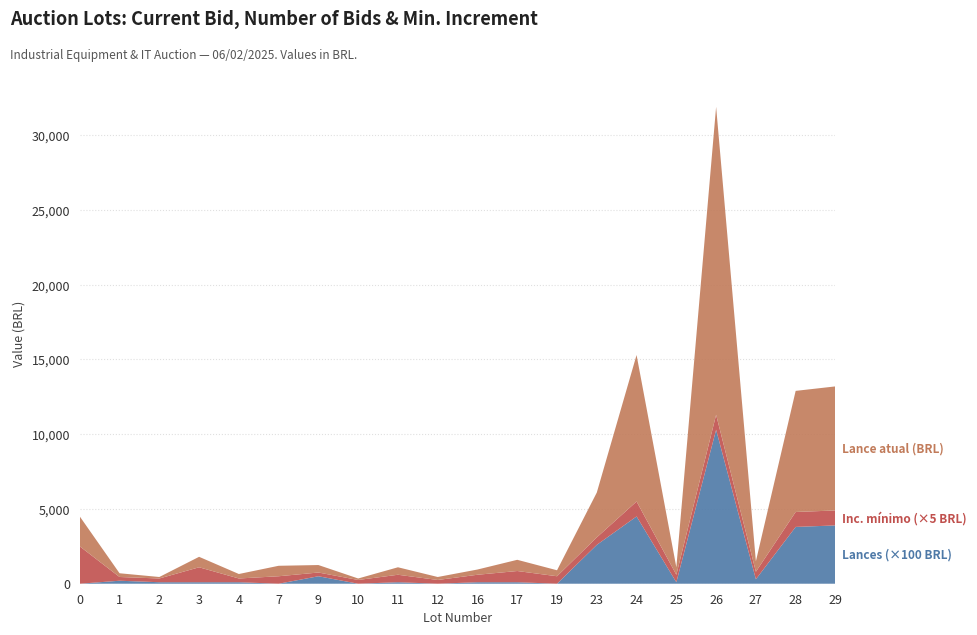

Reading right to left, extract all data points from this chart.

Lance atual: 8300	8100	700	20600	500	9800	3000	400	750	350	200	500	100	500	700	300	700	100	250	2000
Lances: 39	38	3	103	1	45	26	0	1	1	0	1	0	5	0	1	1	1	2	0
Inc. mínimo: 200	200	100	200	100	200	100	100	150	100	50	100	50	50	100	50	200	50	50	500